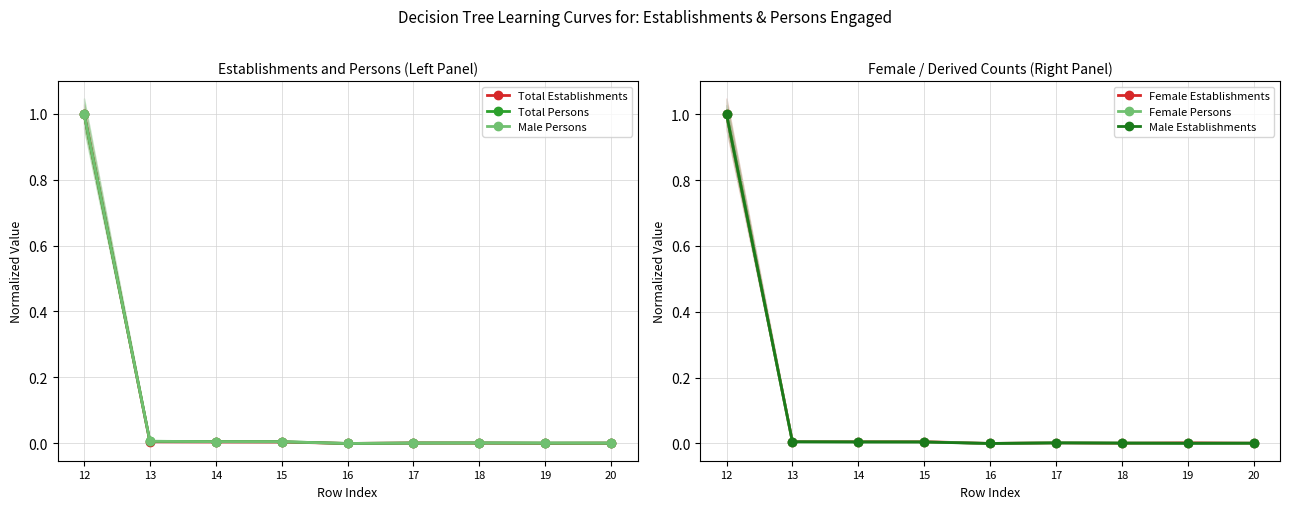

Reading left to right, what are all the values shown in this chart?

Total Establishments: 1.0	0.0	0.0	0.0	0.0	0.0	0.0	0.0	0.0
Total Persons: 1.0	0.0	0.0	0.0	0.0	0.0	0.0	0.0	0.0
Male Persons: 1.0	0.0	0.0	0.0	0.0	0.0	0.0	0.0	0.0
Female Establishments: 1.0	0.0	0.0	0.0	0.0	0.0	0.0	0.0	0.0
Female Persons: 1.0	0.0	0.0	0.0	0.0	0.0	0.0	0.0	0.0
Male Establishments: 1.0	0.0	0.0	0.0	0.0	0.0	0.0	0.0	0.0